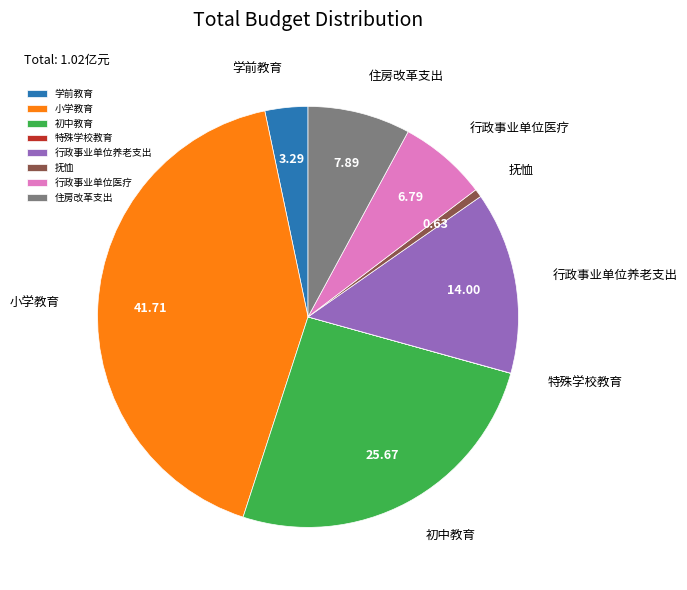

Combined, do 抚恤 and 小学教育 account for over 50%?

No